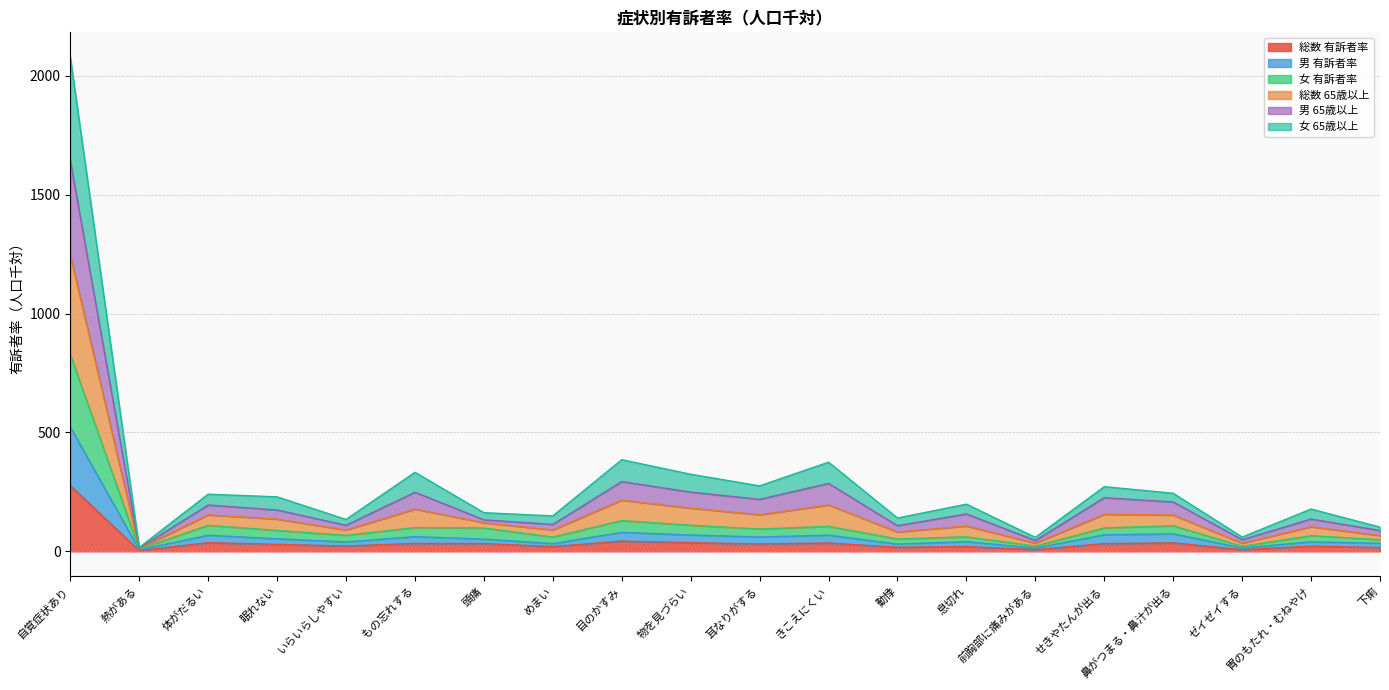

What is the minimum value for 総数 65歳以上?

16.6